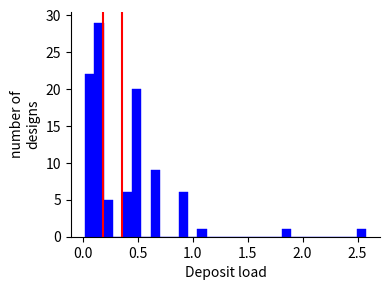

Around what value on the x-axis is the tallest bar? Give the approximate position of its centre, as read against the axis.

0.15